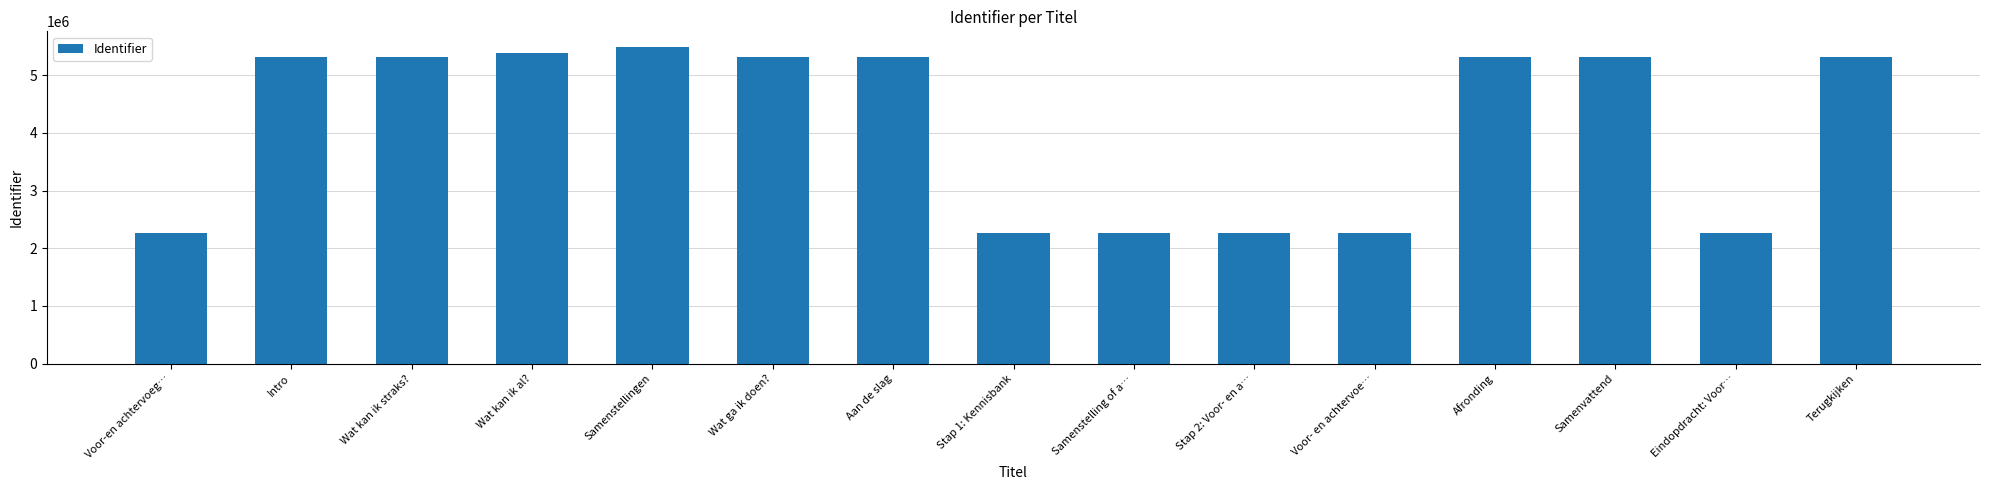

Between Terugkijken and Eindopdracht: Voor…, which is larger?

Terugkijken